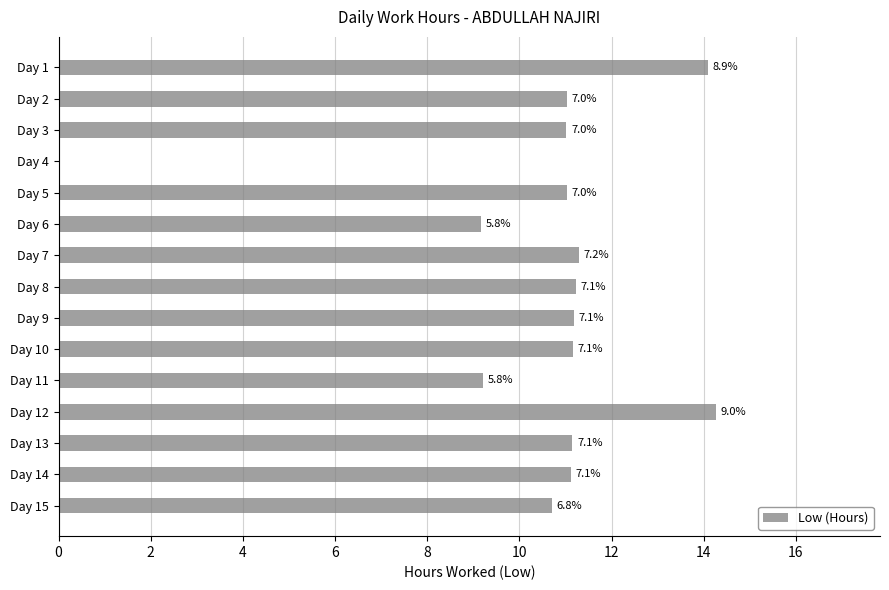

How many values are above zero?

14